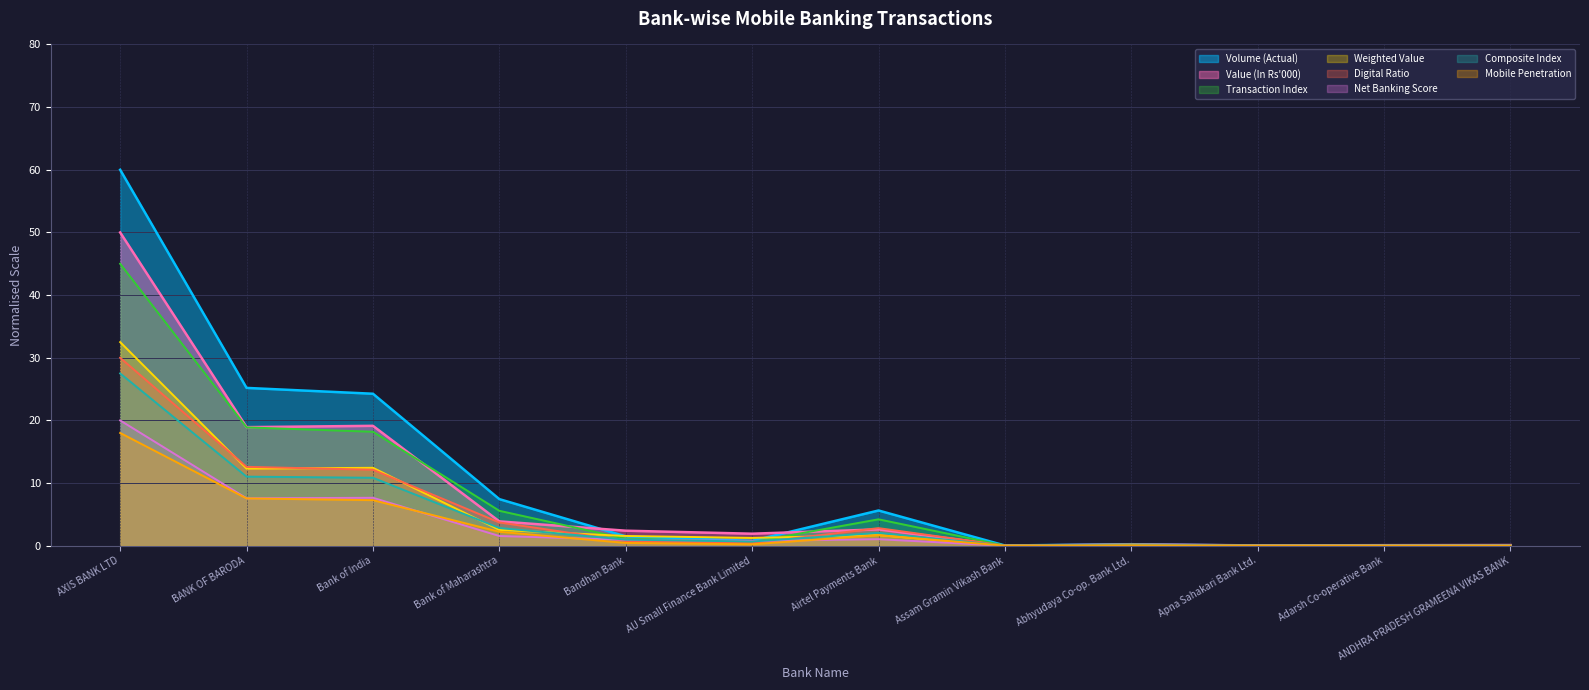

True or false: Composite Index has a value of 37.2 at AXIS BANK LTD.

False